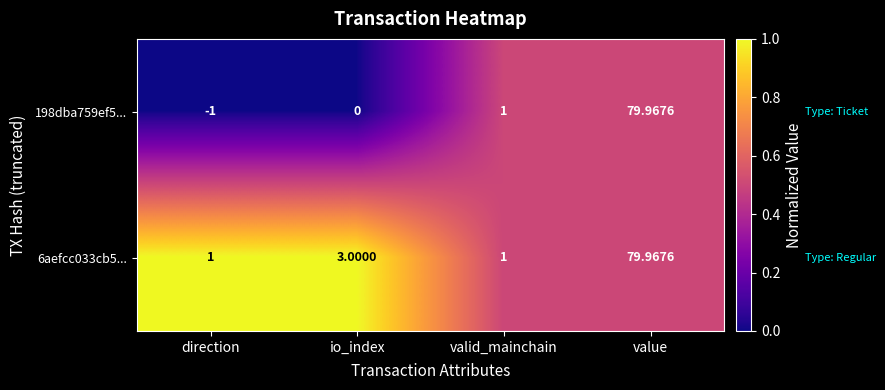

At which label is 198dba759ef5... closest to 39?

valid_mainchain